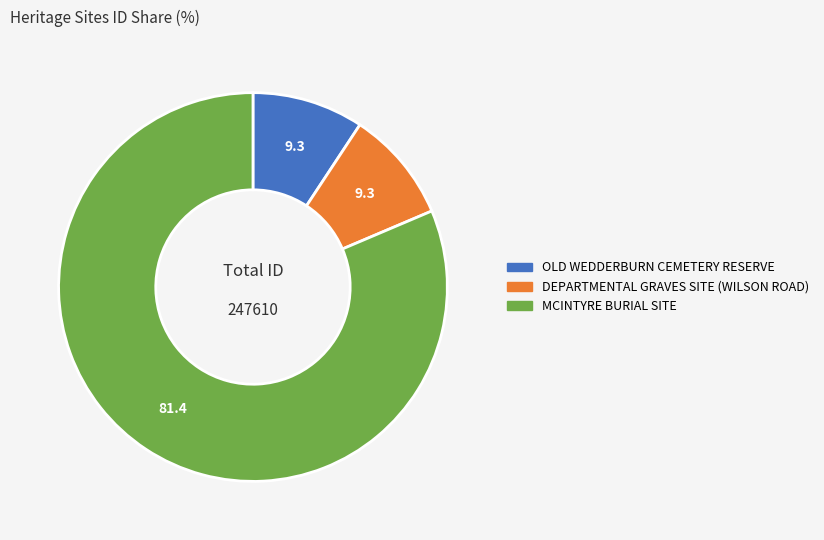

Which has a higher value, DEPARTMENTAL GRAVES SITE (WILSON ROAD) or MCINTYRE BURIAL SITE?

MCINTYRE BURIAL SITE